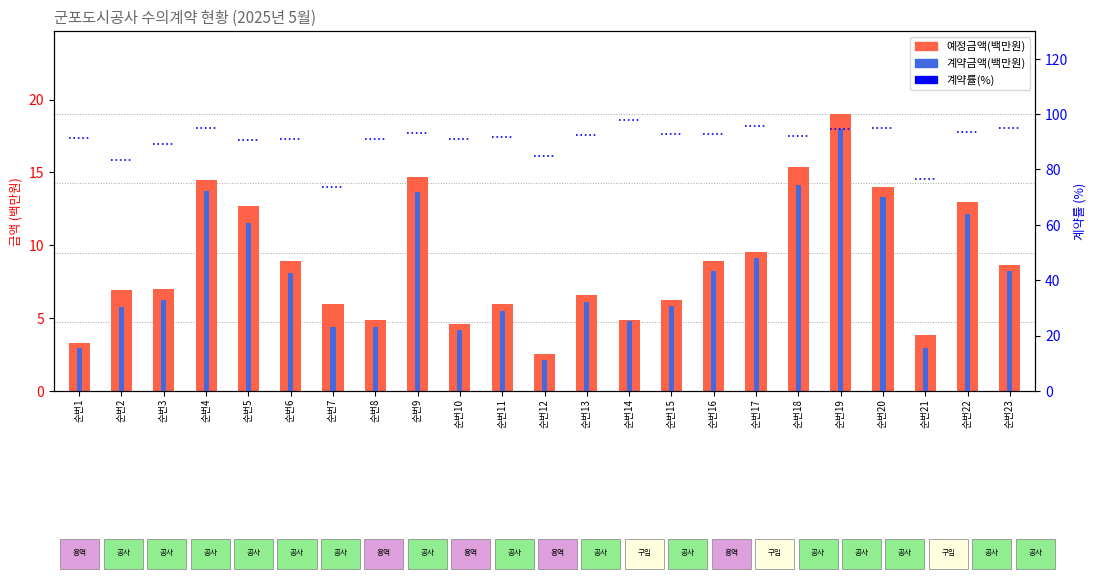

What is the difference between the maximum and minimum values in the 예정금액(백만원) series?

16.5